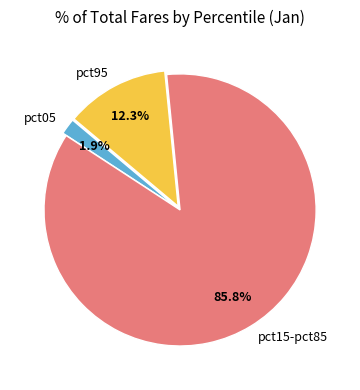

Is there a majority slice in this chart?

Yes